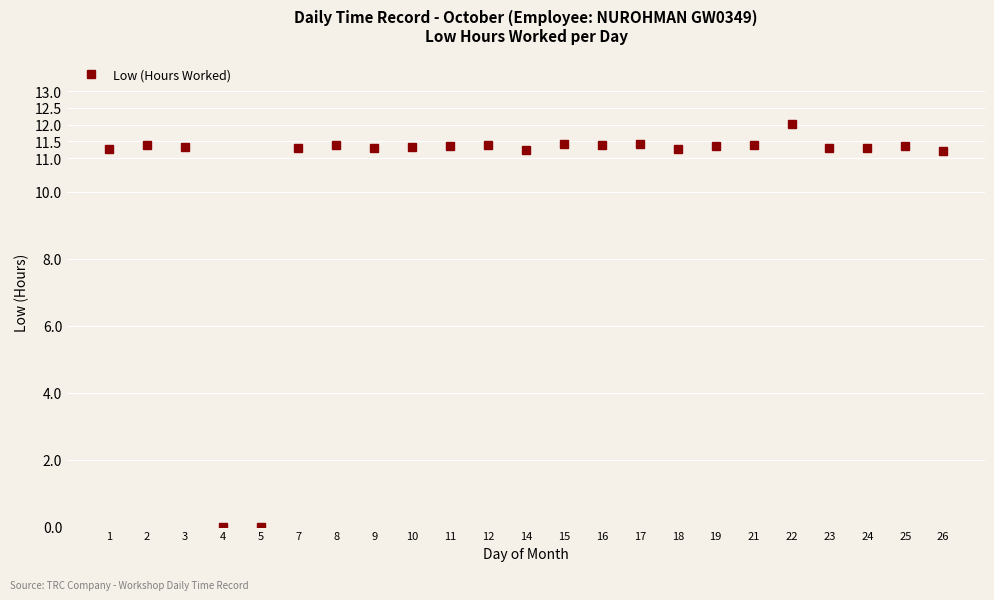

What is the ratio of the value at 7 to the value at 16?

1.0